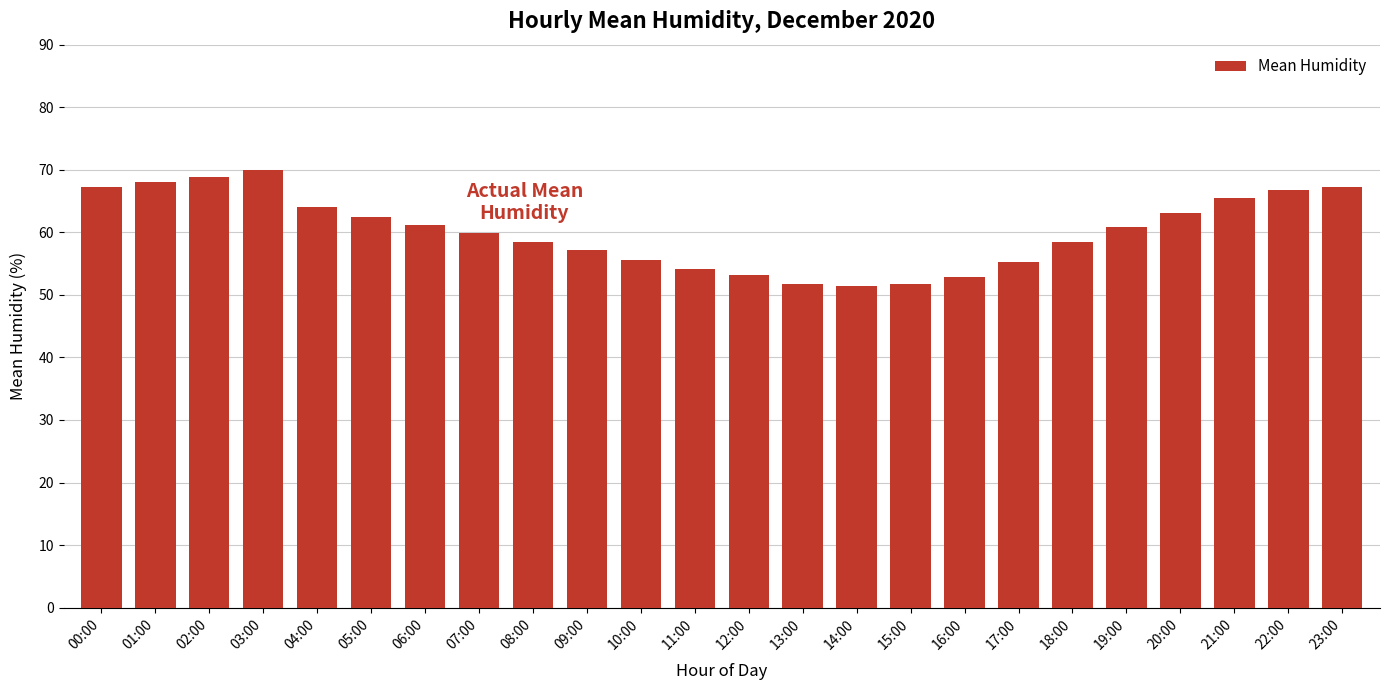

Which has a higher value, 22:00 or 11:00?

22:00